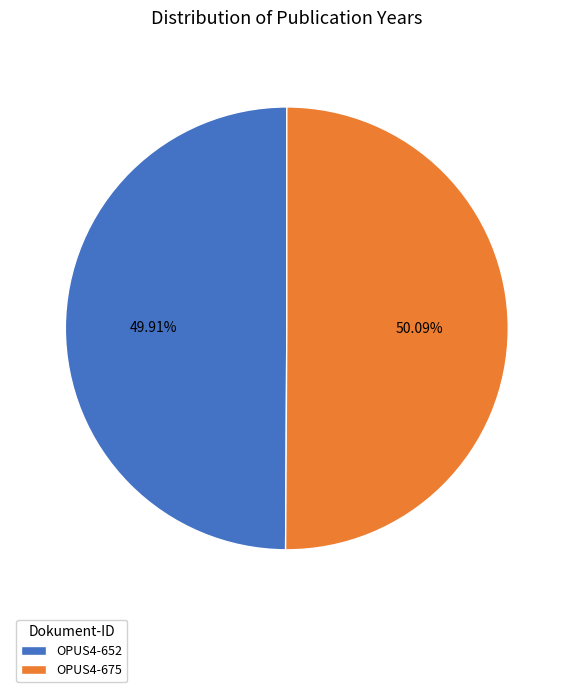

Is there a majority slice in this chart?

Yes